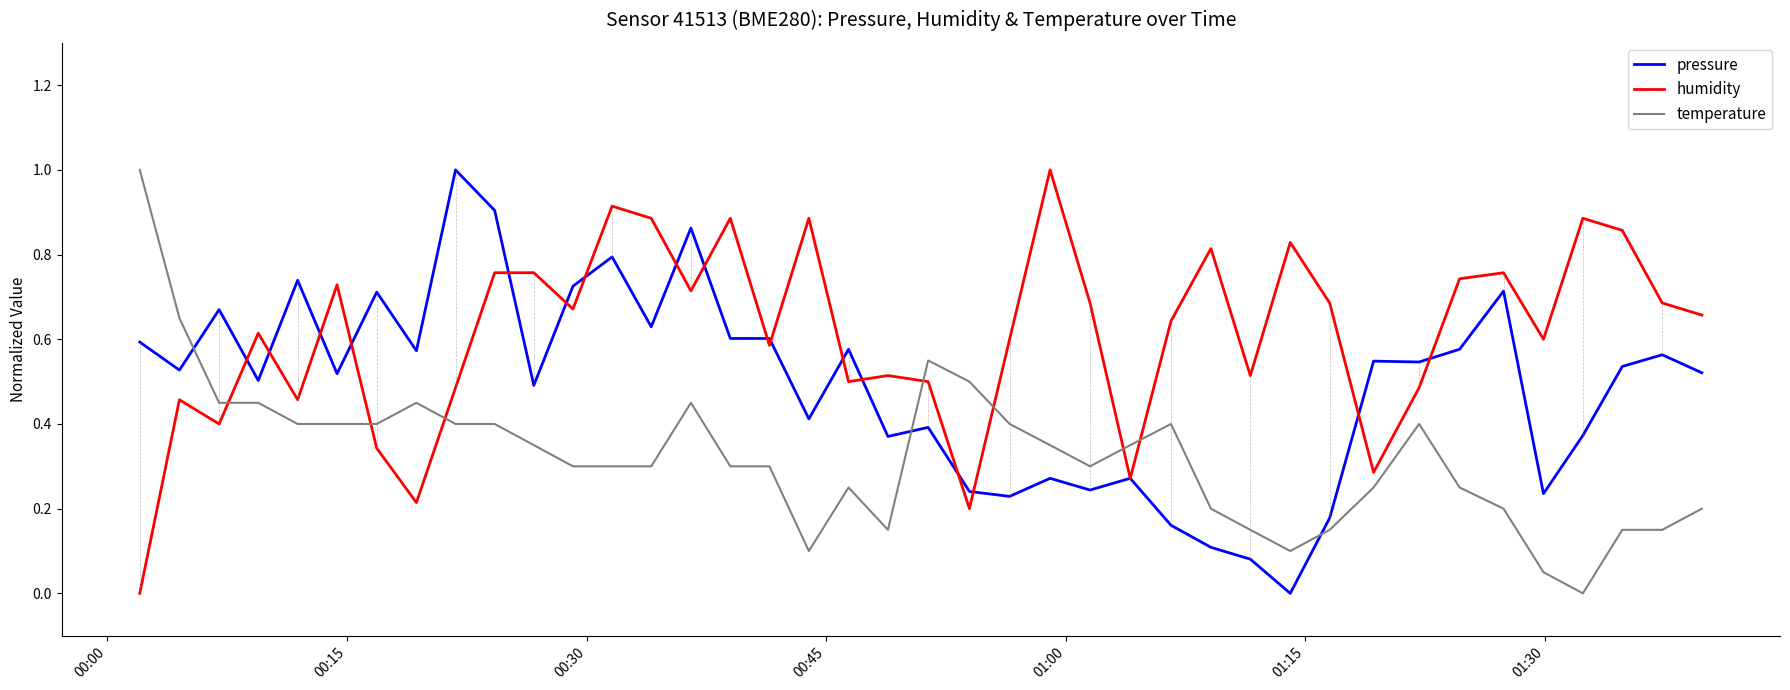

True or false: temperature and pressure intersect in this chart.

True